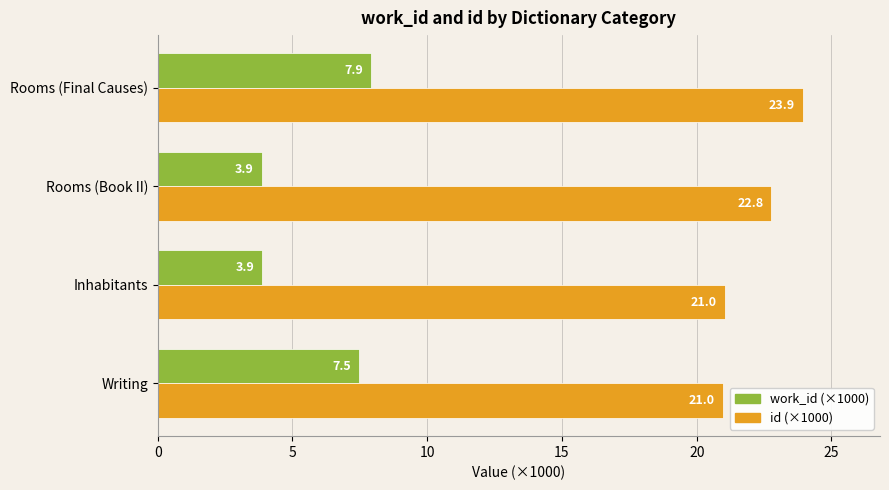

What is the difference between the maximum and minimum values in the work_id (×1000) series?

4.1